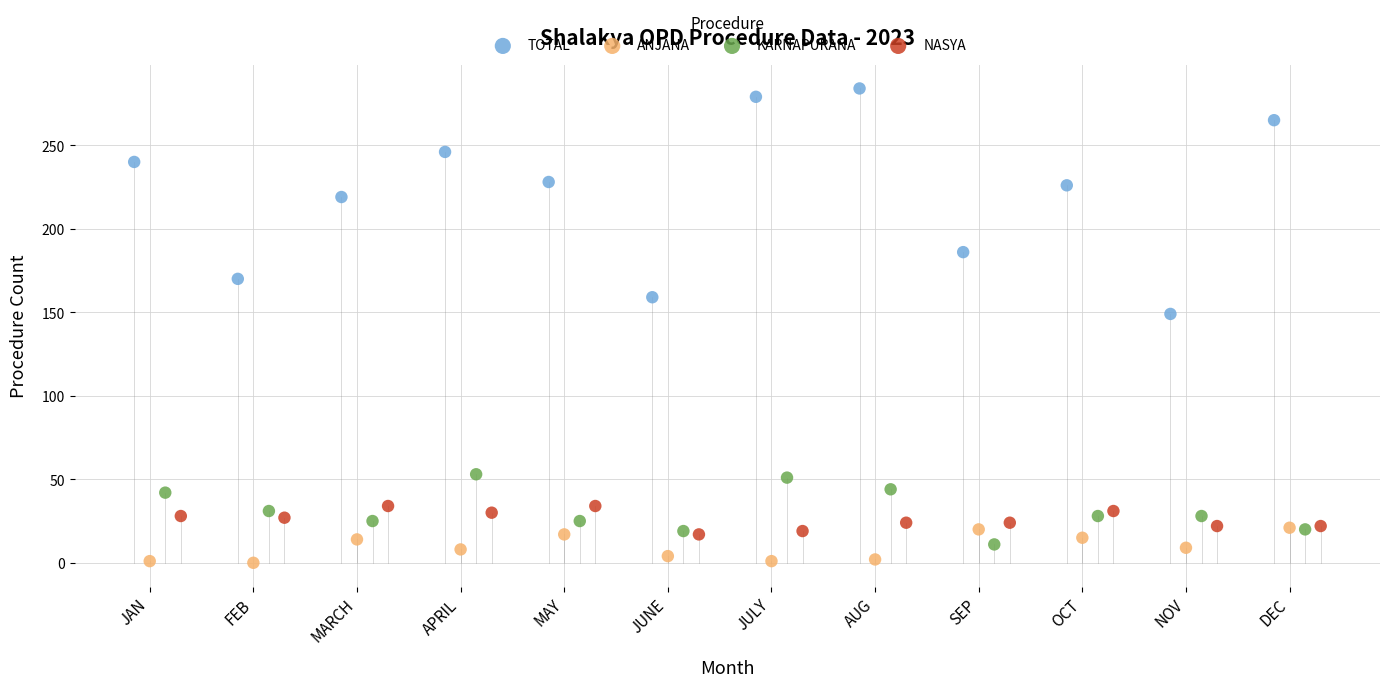

Which series contains the lowest Y value?

ANJANA